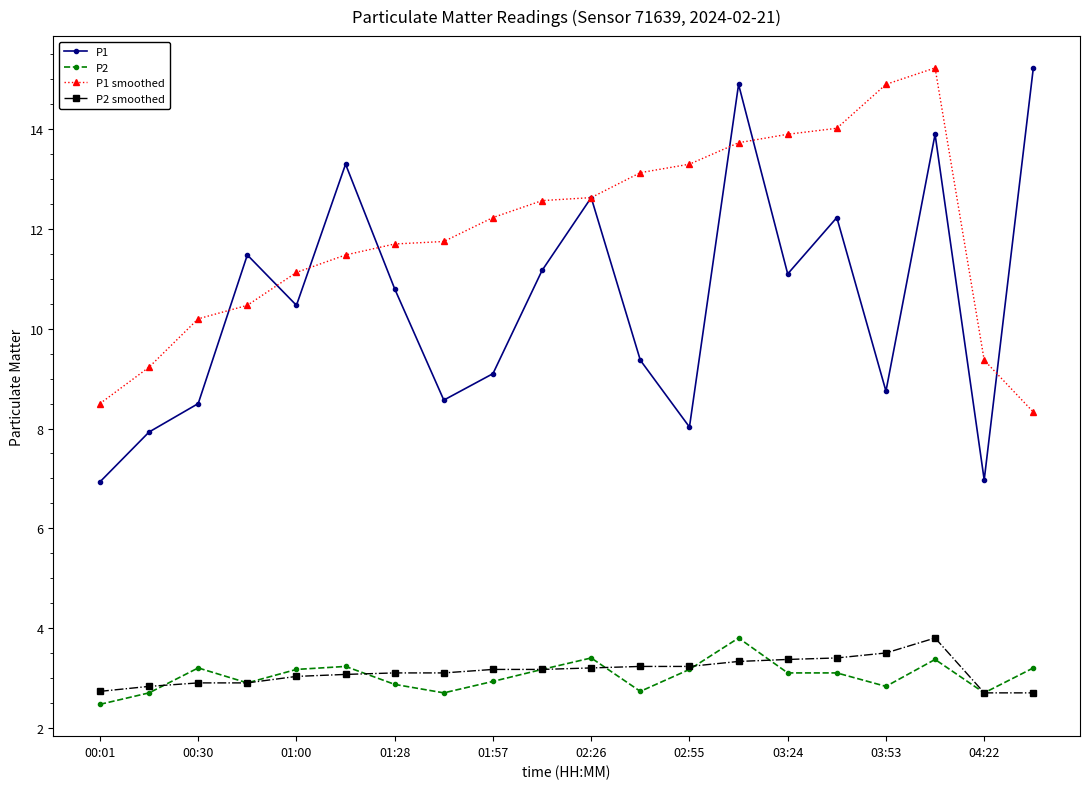

What is the average value of the P2 smoothed series?

3.1